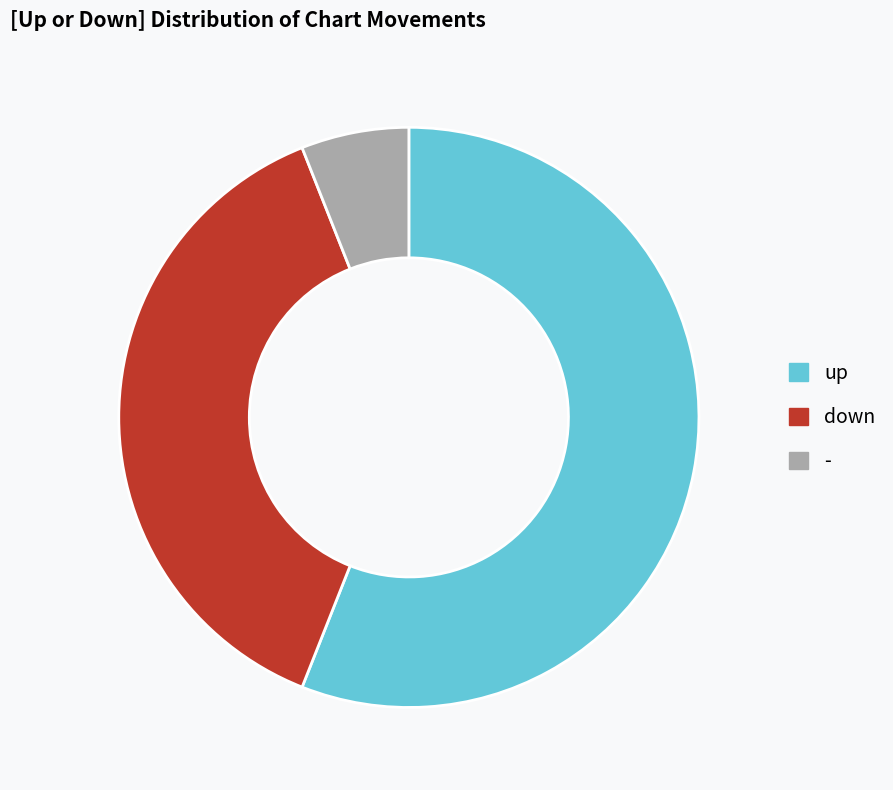

Rank the categories by value from lowest to highest.

-, down, up